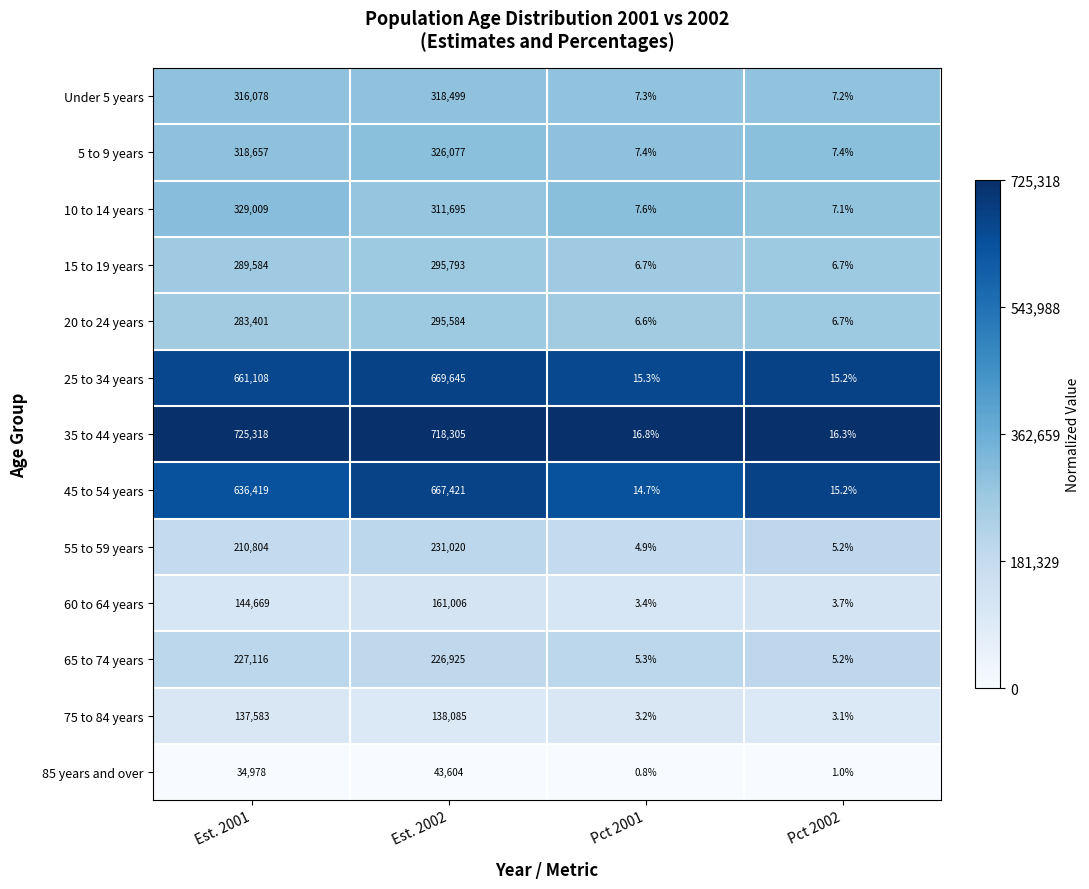

Between Est. 2002 and Pct 2002, which series saw the biggest shift?

35 to 44 years